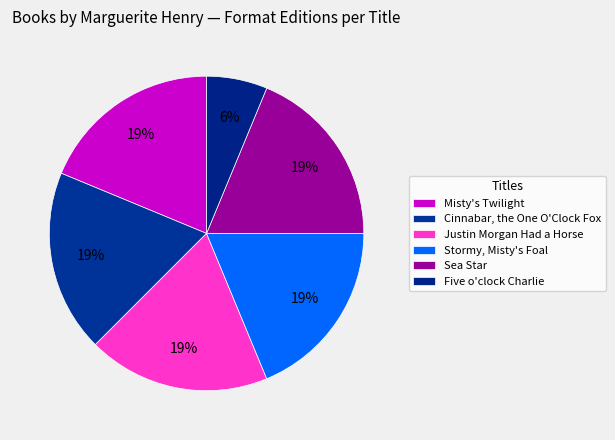

Count the number of slices in the pie.

6